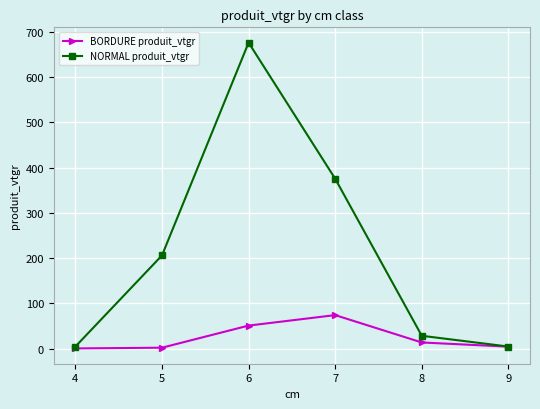

What is the greatest value displayed?

675.8